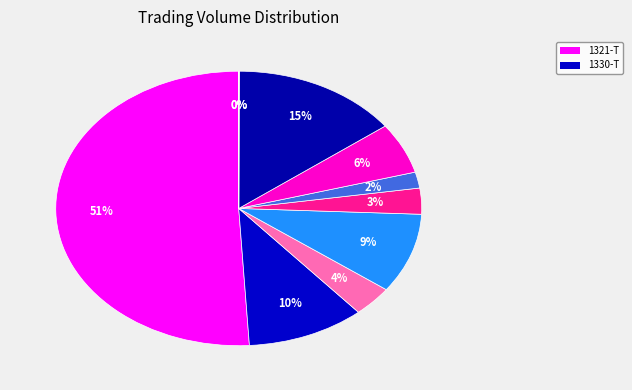

Rank the categories by value from highest to lowest.

1321-T, 1306-T, 1330-T, 1332-T, 1308-T, 1320-T, 1333-T, 1356-T, 1322-T, 1324-T